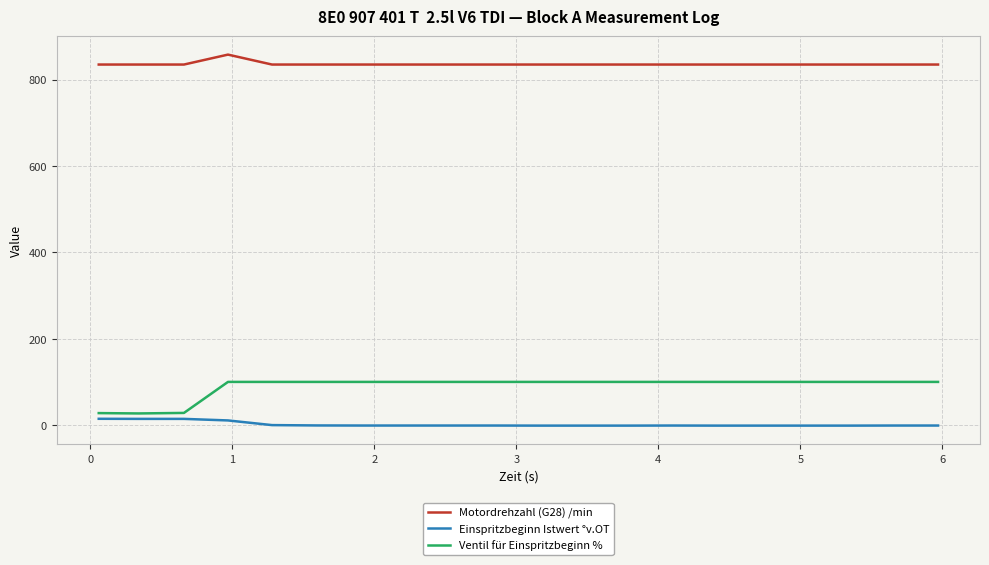

List the series in order of their peak value, lowest first.

Einspritzbeginn Istwert °v.OT, Ventil für Einspritzbeginn %, Motordrehzahl (G28) /min